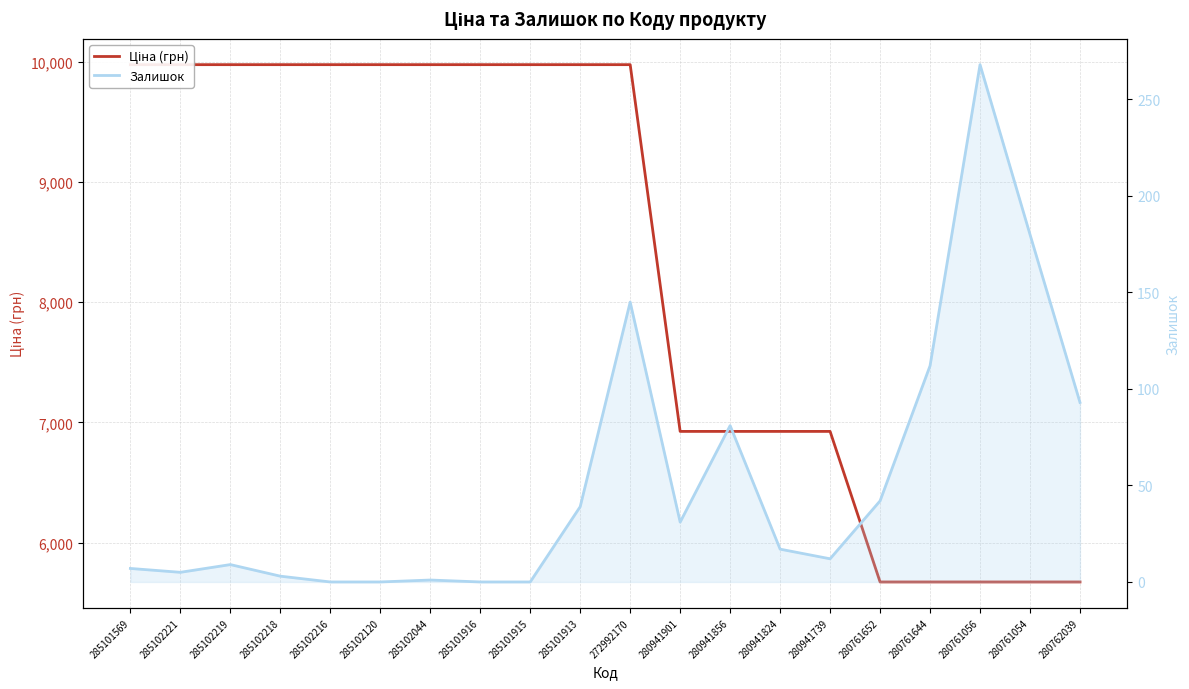

What is the difference between the maximum and minimum values in the Залишок series?

268.0